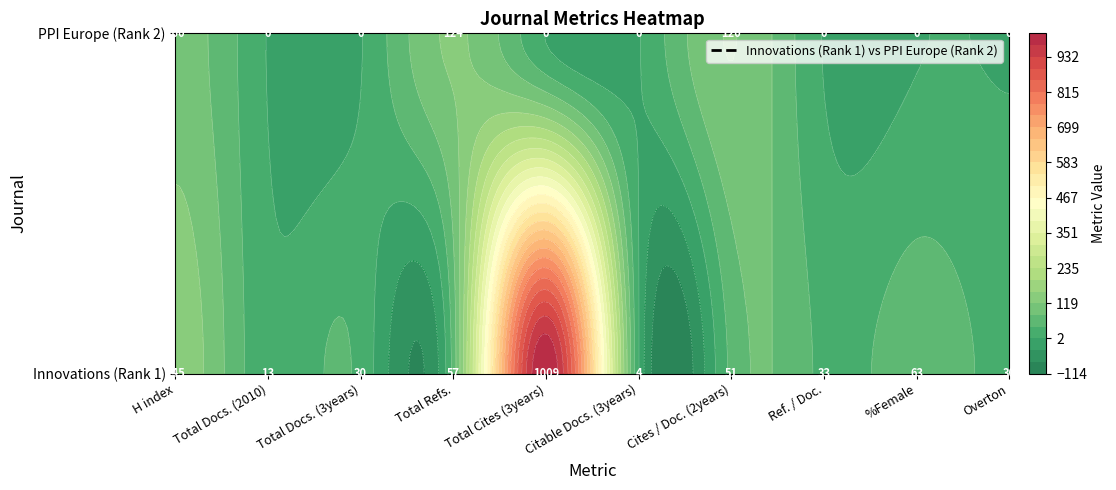

Rank the categories by PPI Europe value from lowest to highest.

Total Docs. (2010), Total Docs. (3years), Total Cites (3years), Citable Docs. (3years), Ref. / Doc., %Female, Overton, H index, Cites / Doc. (2years), Total Refs.